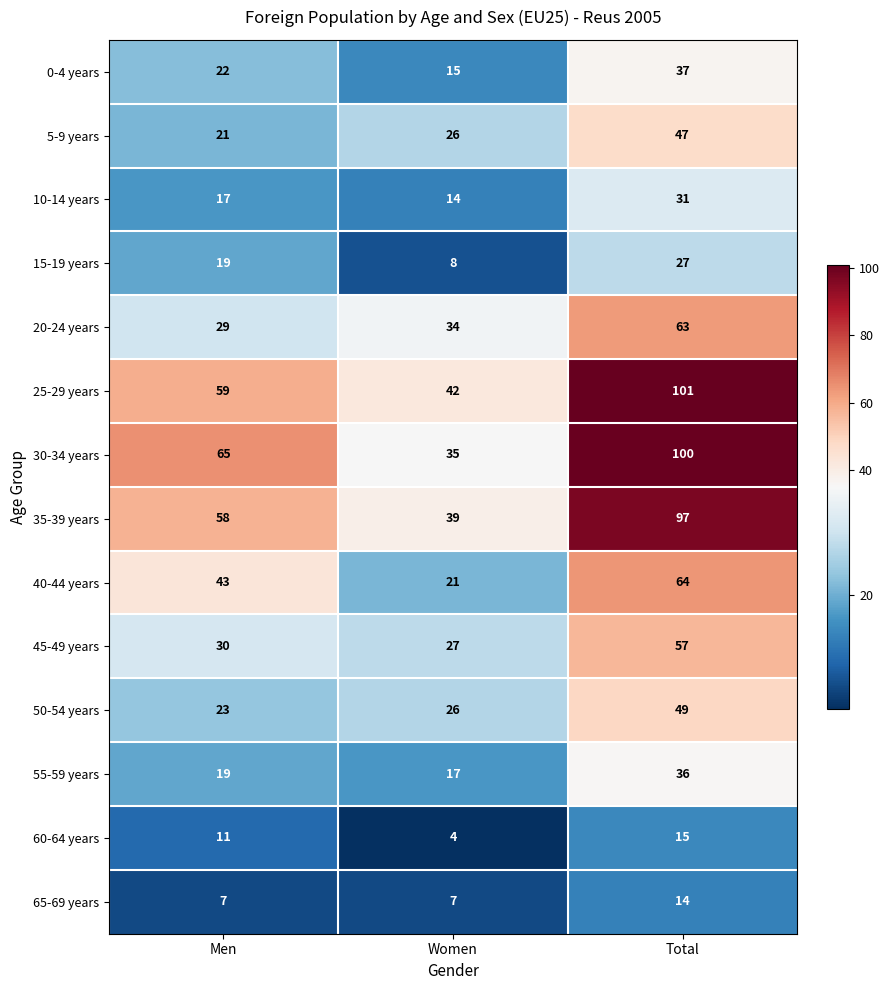

What is the greatest value displayed?

101